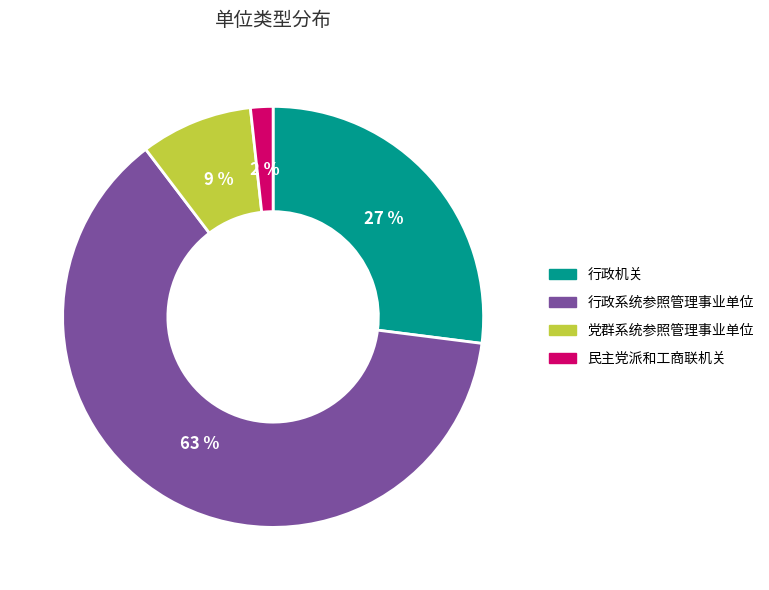

Rank the categories by value from highest to lowest.

行政系统参照管理事业单位, 行政机关, 党群系统参照管理事业单位, 民主党派和工商联机关